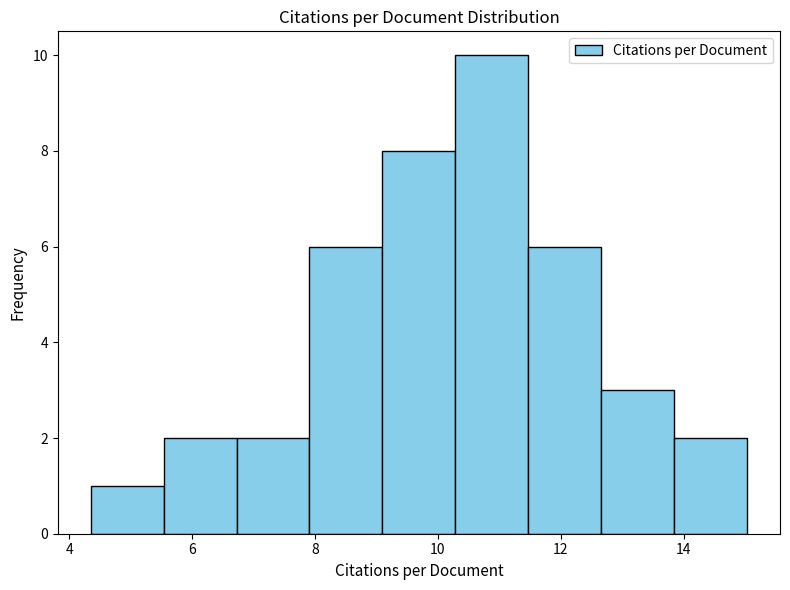

Reading left to right, transcribe this chart: for each bar, give the range it covers on the x-axis and its height. Neither the bar edges nor the heights are printed on the chart, so give them approximately, as read against the axes.

4.4 to 5.6: 1
5.6 to 6.8: 2
6.8 to 8.0: 2
8.0 to 9.0: 6
9.0 to 10.2: 8
10.2 to 11.4: 10
11.4 to 12.6: 6
12.6 to 13.8: 3
13.8 to 15.0: 2